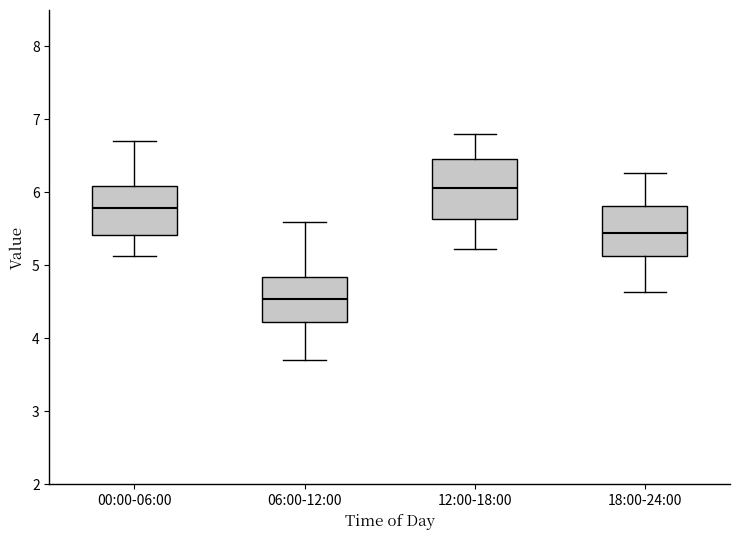

Reading left to right, transcribe this box plot: for each box, give where its median line is, the range the box spans, and where its two whiskers end, as read against the y-axis. The values are not printed on the chart, so give them approximately, as read against the axis.

00:00-06:00: median 5.8, box 5.4 to 6.1, whiskers 5.1 to 6.7
06:00-12:00: median 4.5, box 4.2 to 4.8, whiskers 3.7 to 5.6
12:00-18:00: median 6.1, box 5.6 to 6.5, whiskers 5.2 to 6.8
18:00-24:00: median 5.5, box 5.1 to 5.8, whiskers 4.6 to 6.3